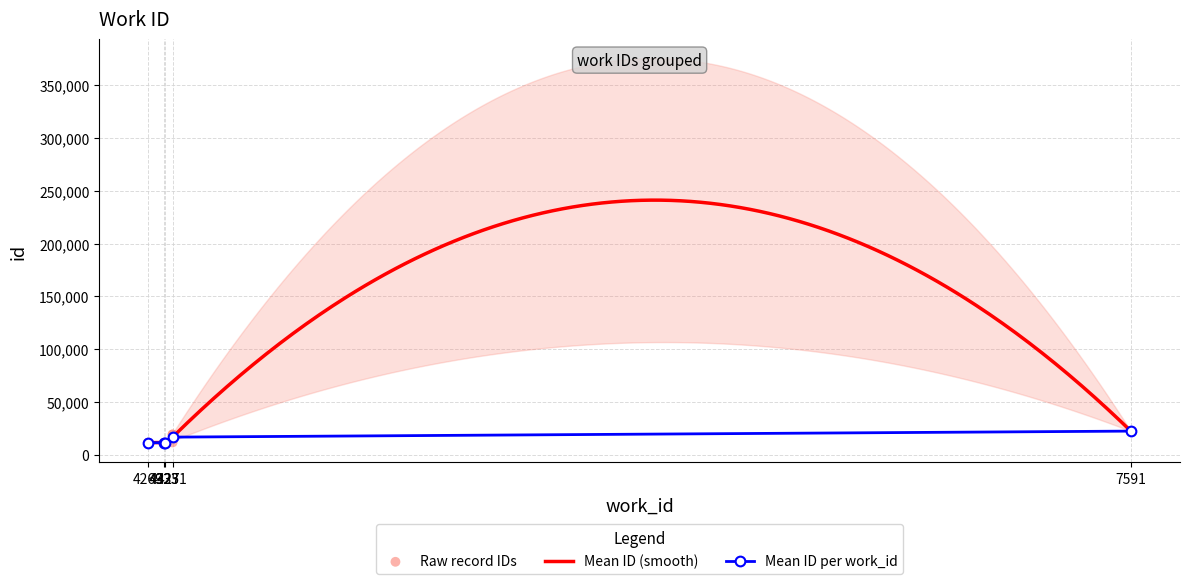

What is the change in value from 4269 to 4323?

+140